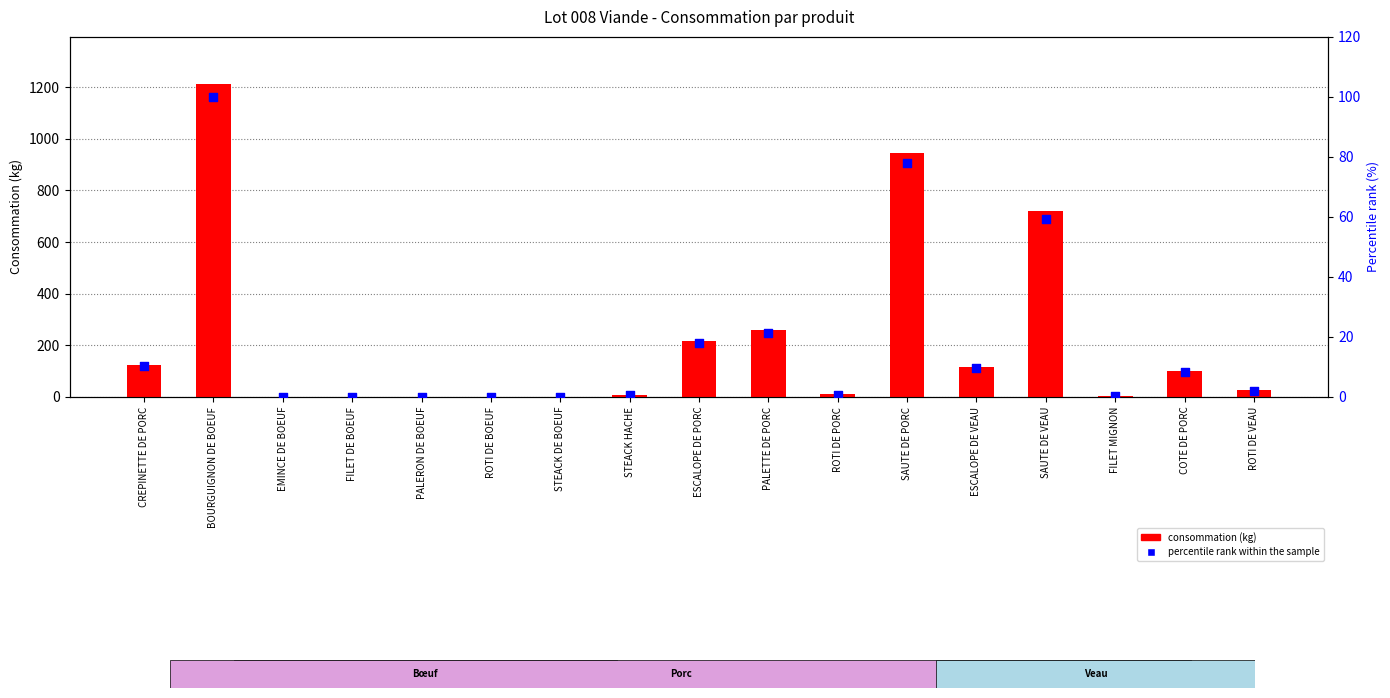

At which category is the sum across all series the highest?

BOURGUIGNON DE BOEUF